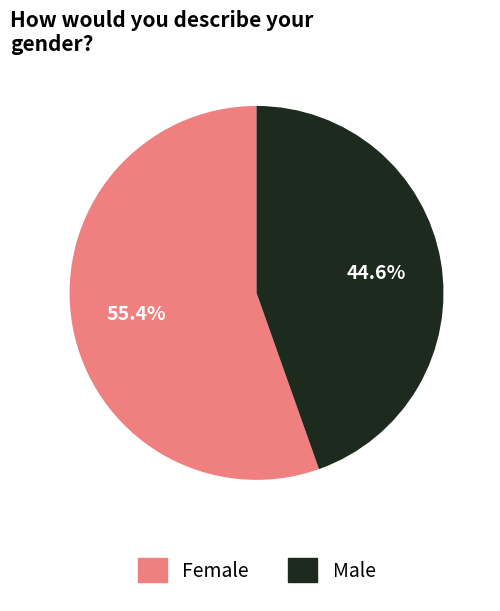

Which category has the biggest portion of the pie?

Female